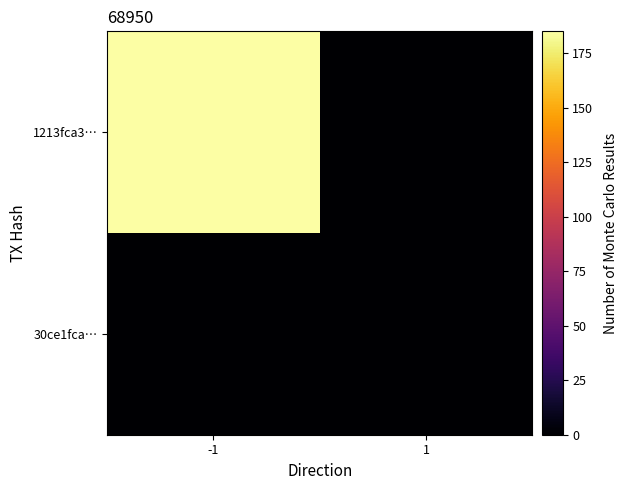

Rank the series at 1 from highest to lowest value.

1213fca3…, 30ce1fca…